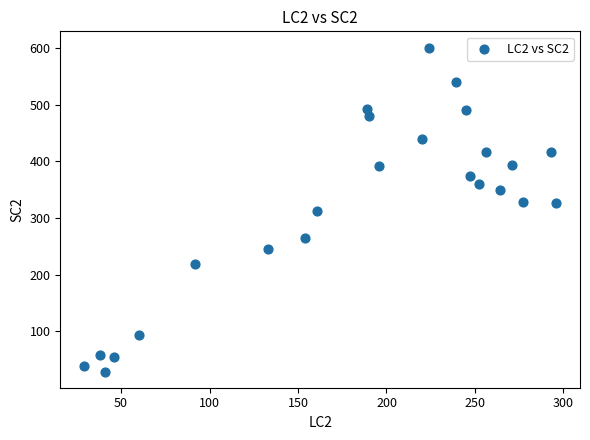

What is the range of Y values (max minus min)?

572